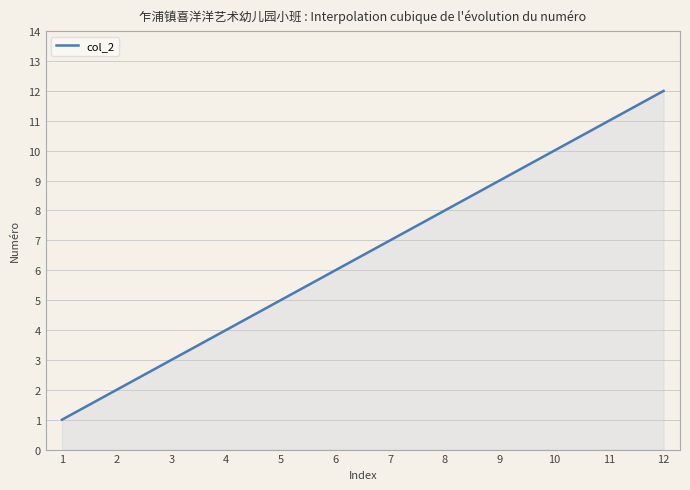

What is the maximum value shown in the chart?

12.0